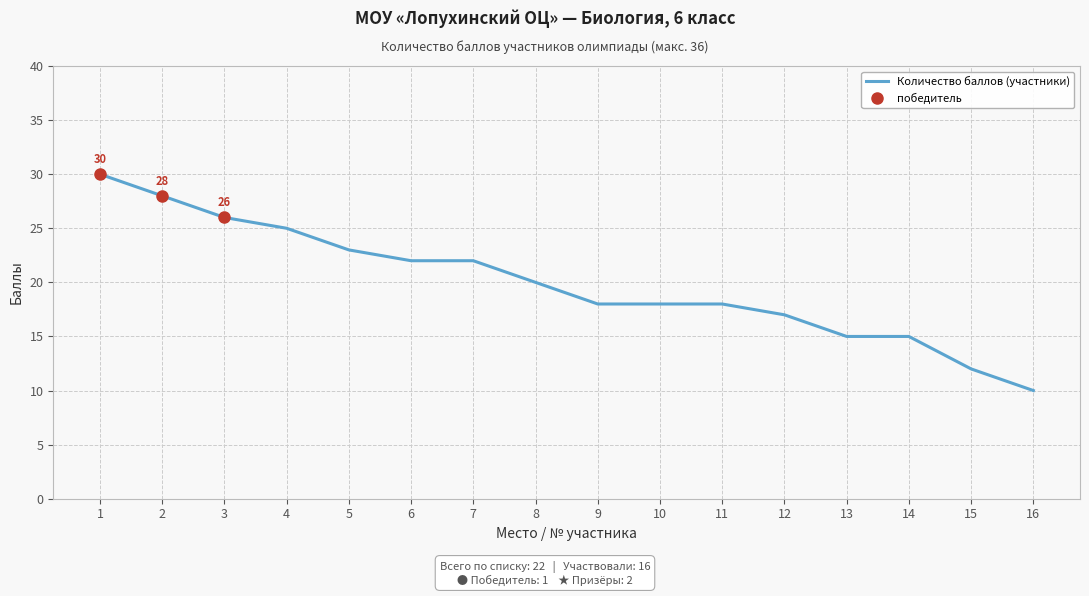

What is the sum of the values at 2 and 13?

43